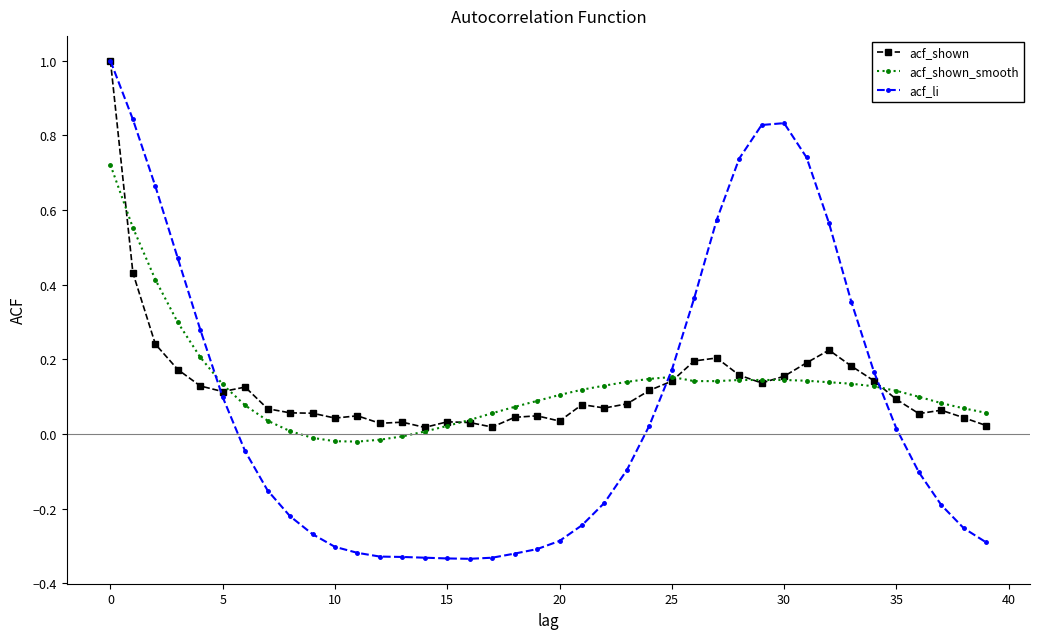

How many values in acf_shown_smooth are below zero?

5